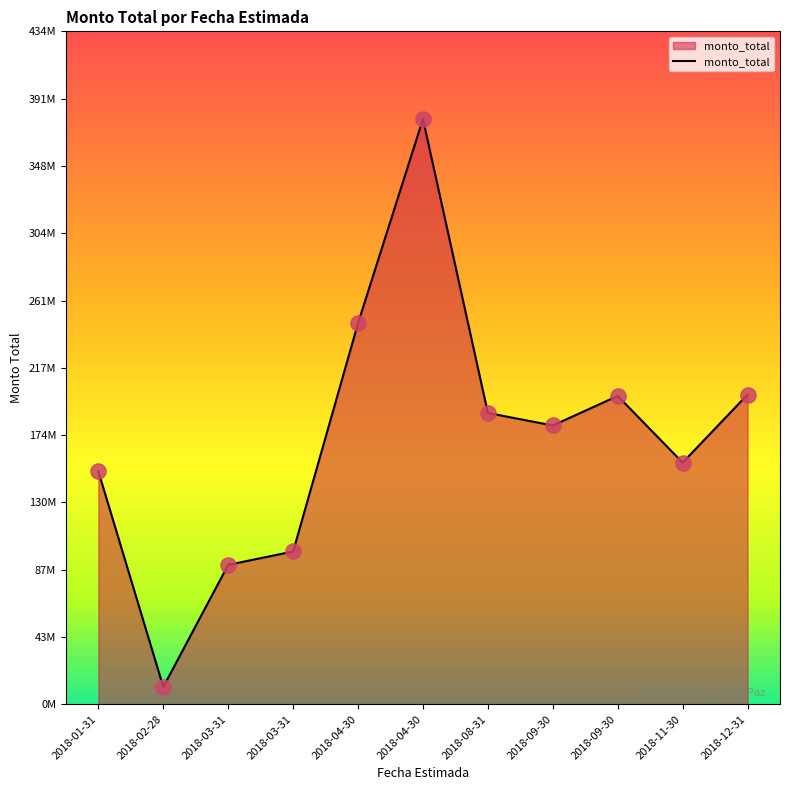

What is the change in value from 2018-03-31 to 2018-03-31?

+8608850